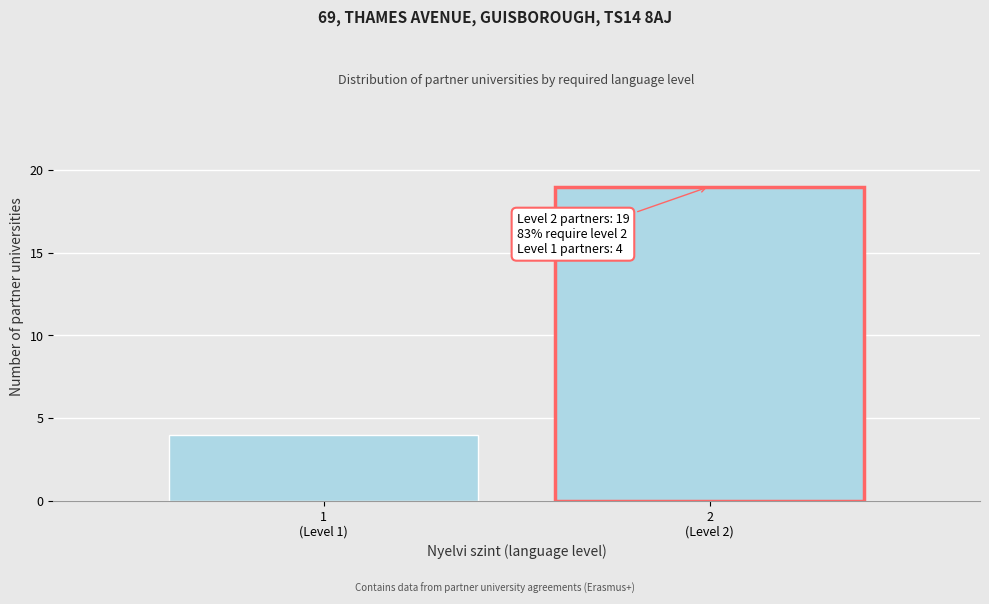

Reading right to left, what are all the values shown in this chart?

19	4